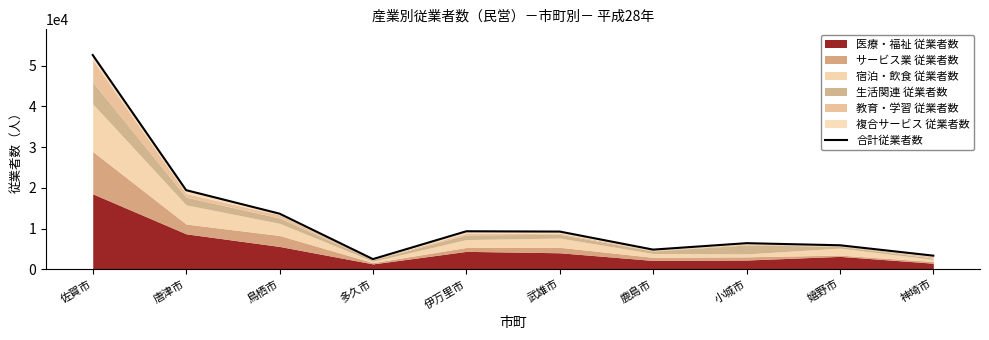

The value at 唐津市 is 30695. True or false?

False